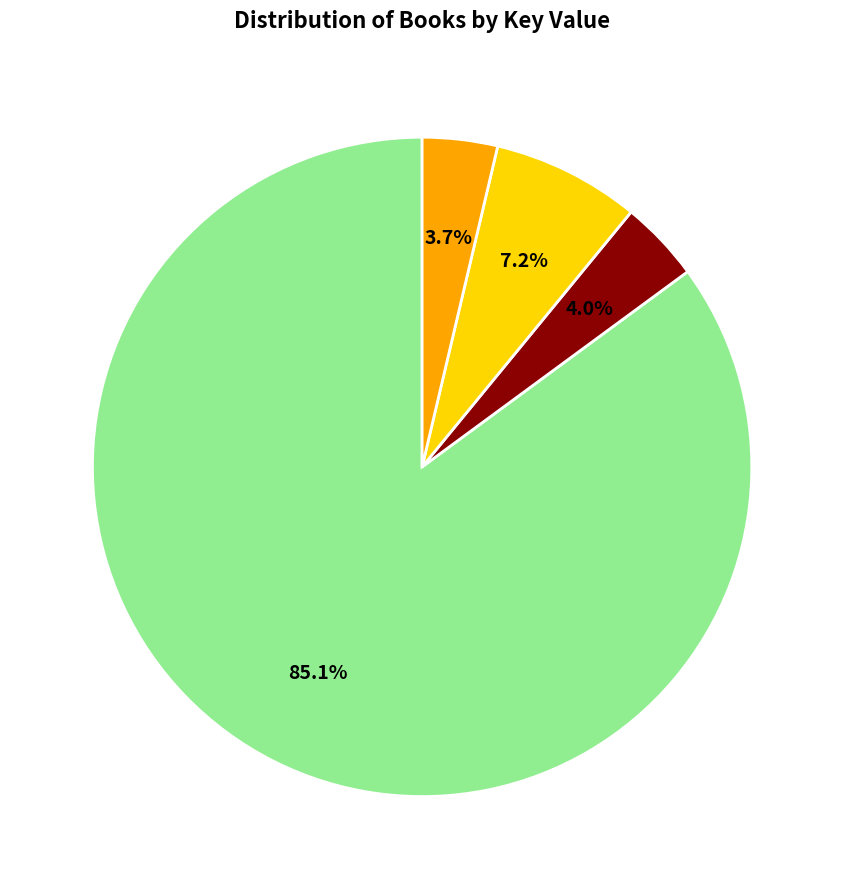

Count the number of slices in the pie.

4